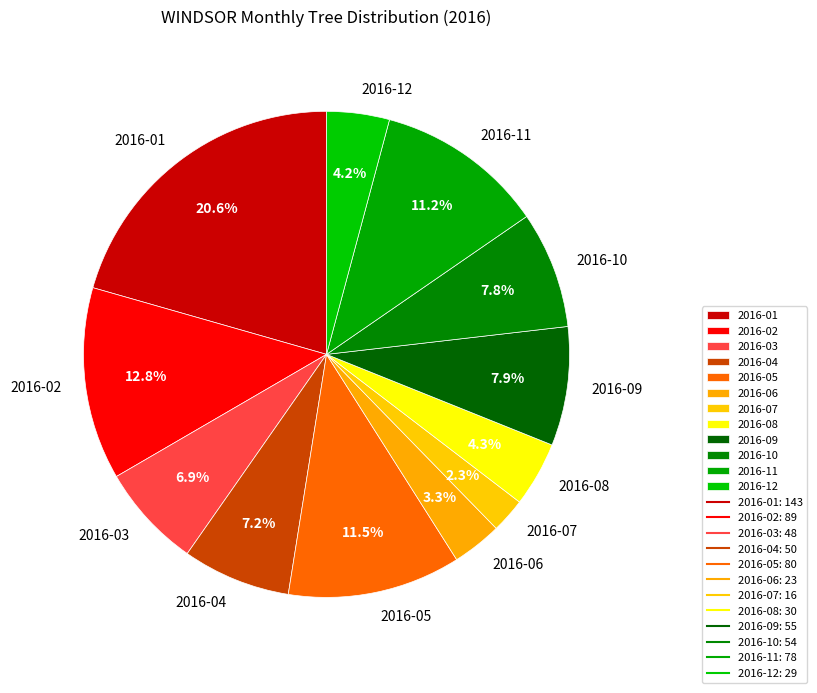

What percentage is the 2016-04 slice, to the nearest percent?

7%